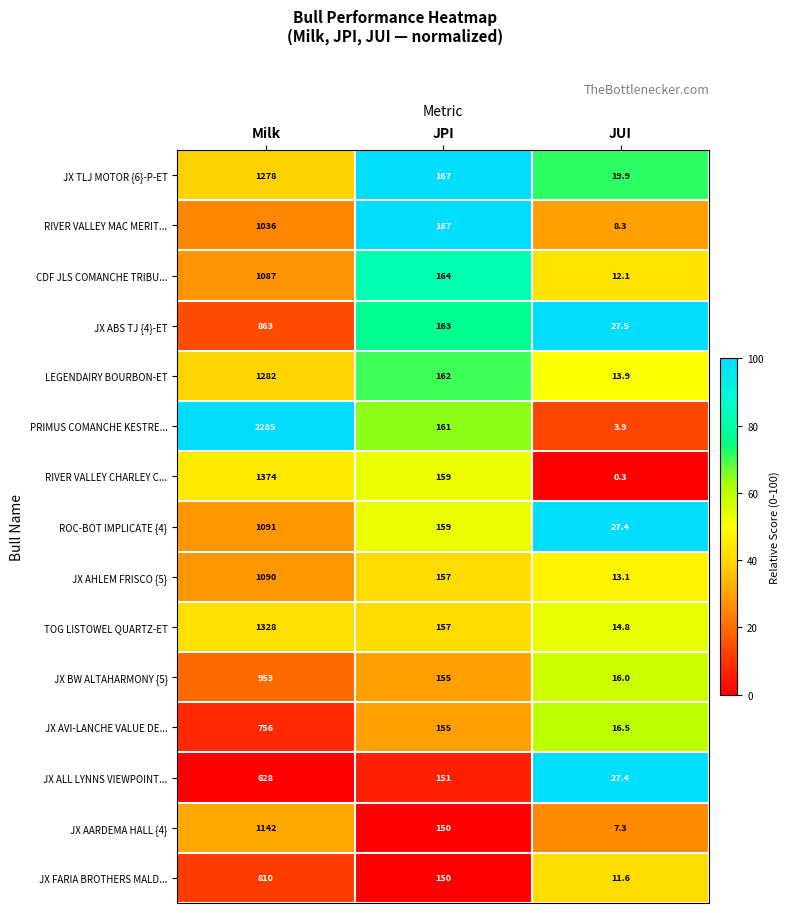

What is the sum of all RIVER VALLEY CHARLEY C... values?

1533.3